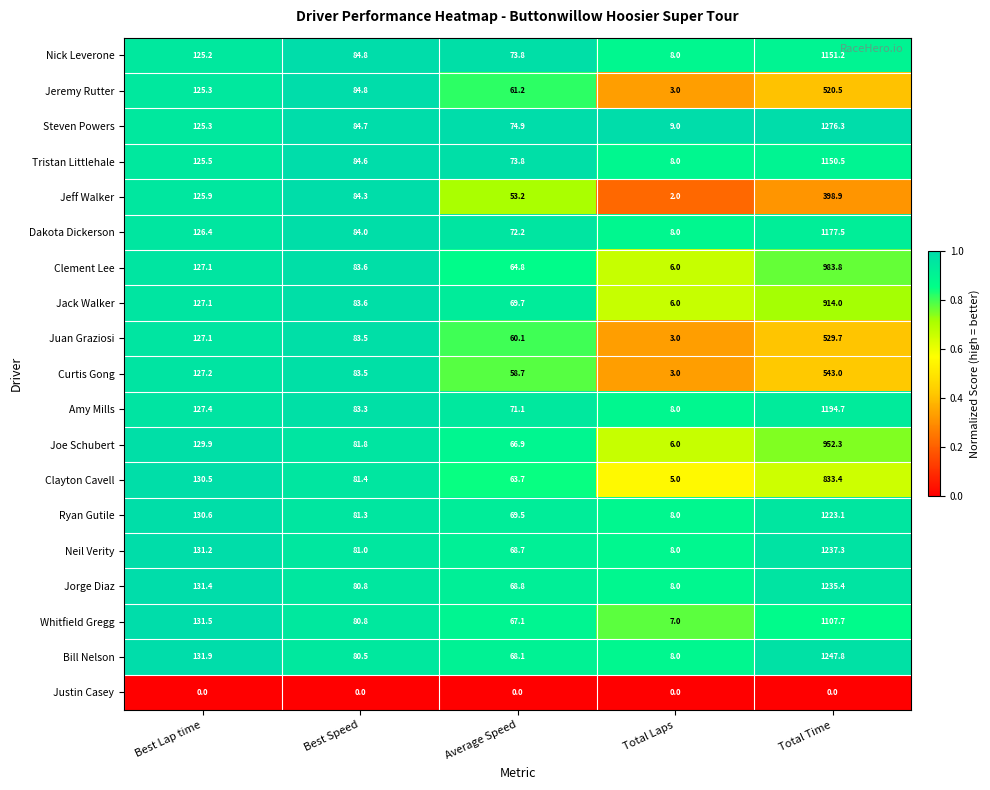

Which series changed the most between Best Speed and Total Time?

Steven Powers